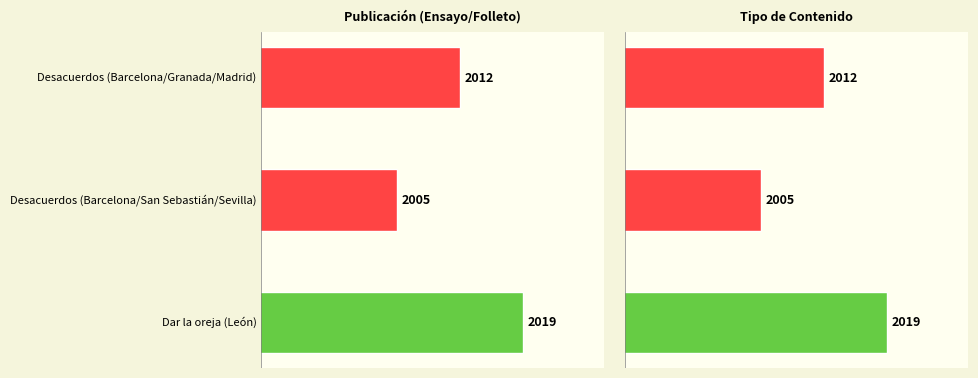

Rank the categories by value from lowest to highest.

Desacuerdos (Barcelona/San Sebastián/Sevilla), Desacuerdos (Barcelona/Granada/Madrid), Dar la oreja (León)